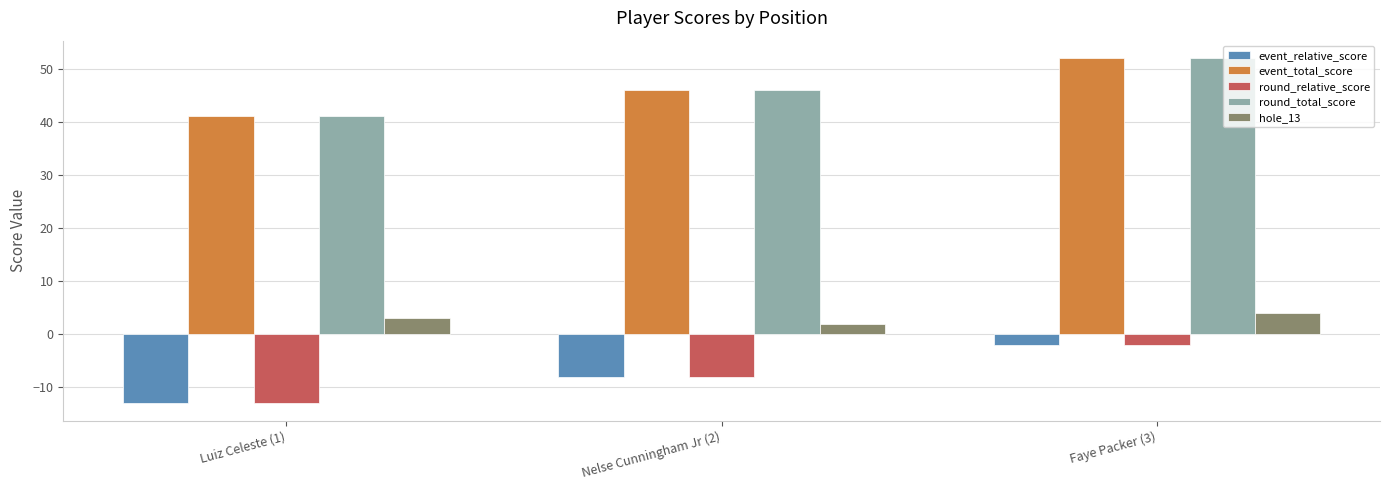

What are all the series names shown in the legend?

event_relative_score, event_total_score, round_relative_score, round_total_score, hole_13